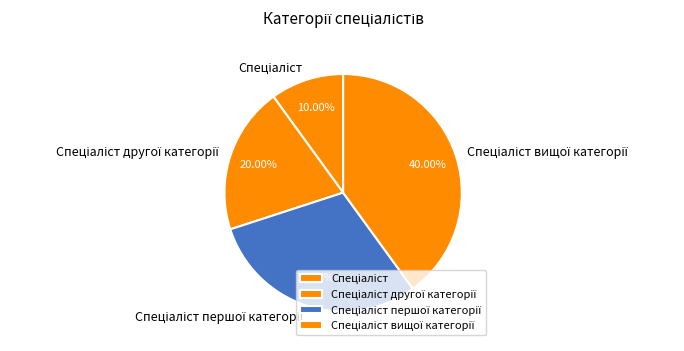

Does any single category account for the majority?

No